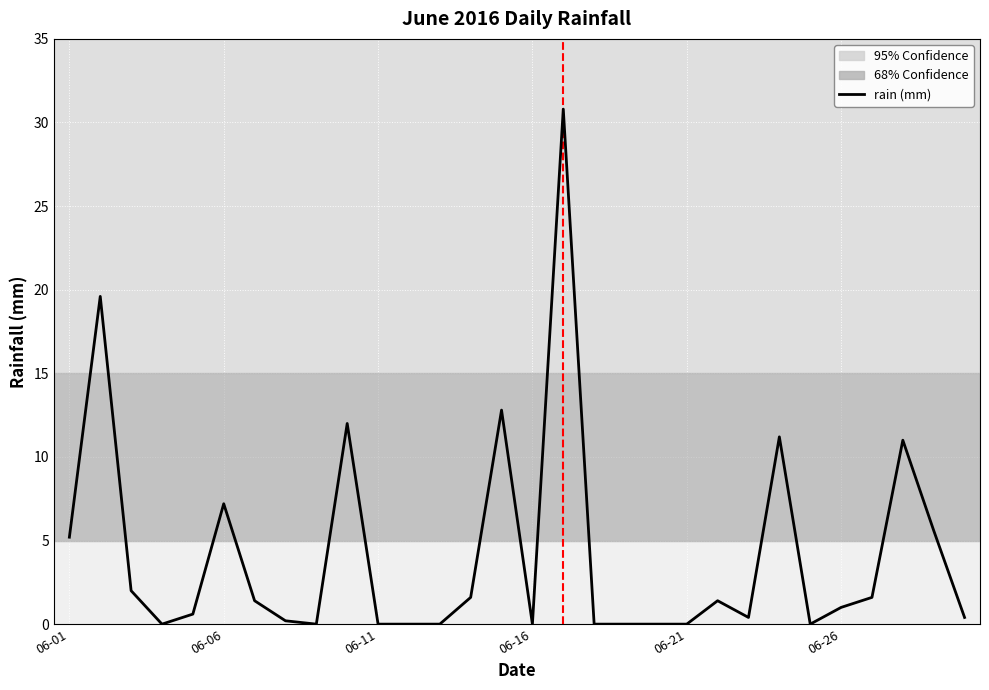

Does the chart have visible grid lines?

Yes